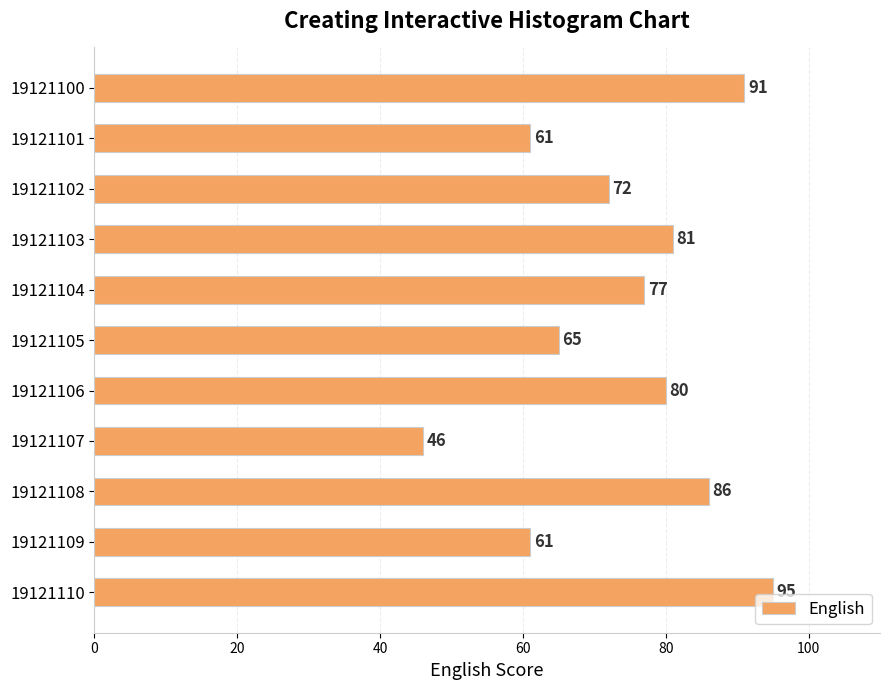

What is the difference between the maximum and second lowest values?

34